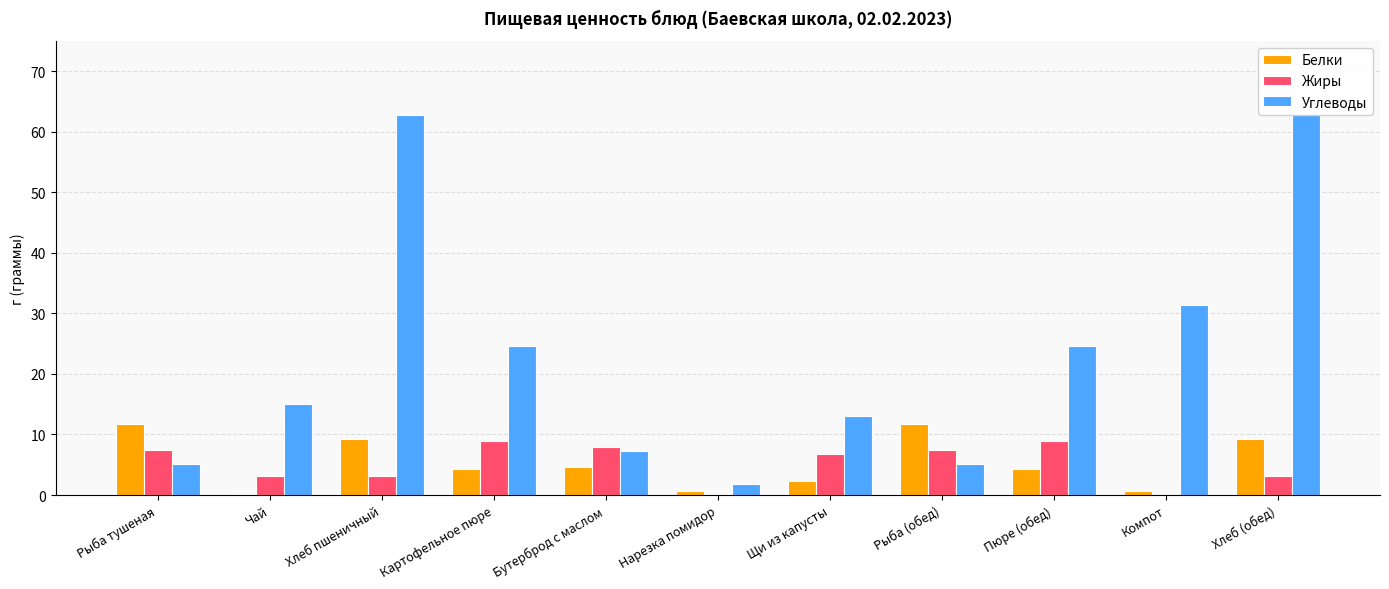

What is the value of the Жиры bar at the 9th from the left?

9.0